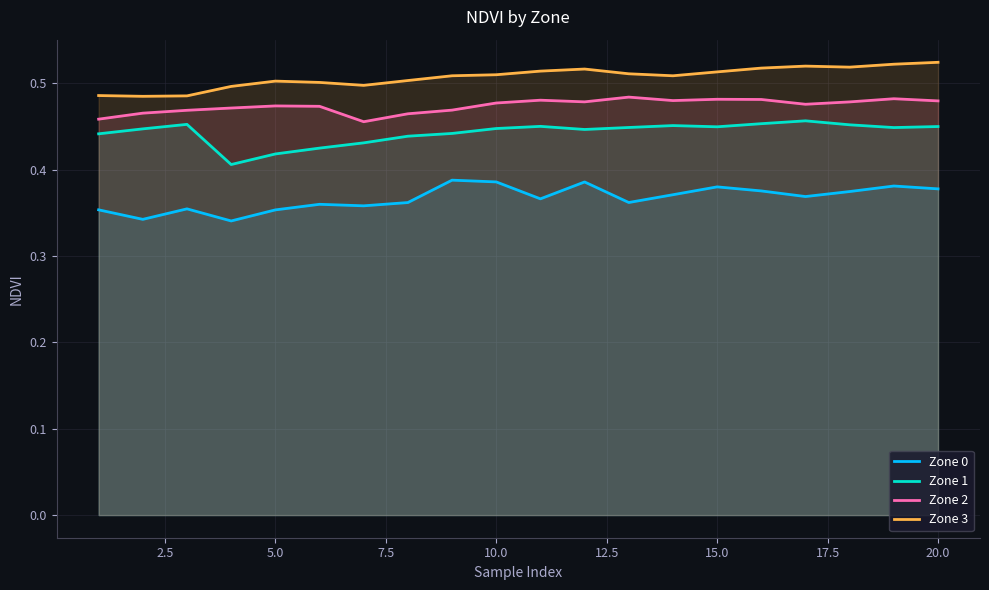

True or false: Zone 1 and Zone 3 intersect in this chart.

False